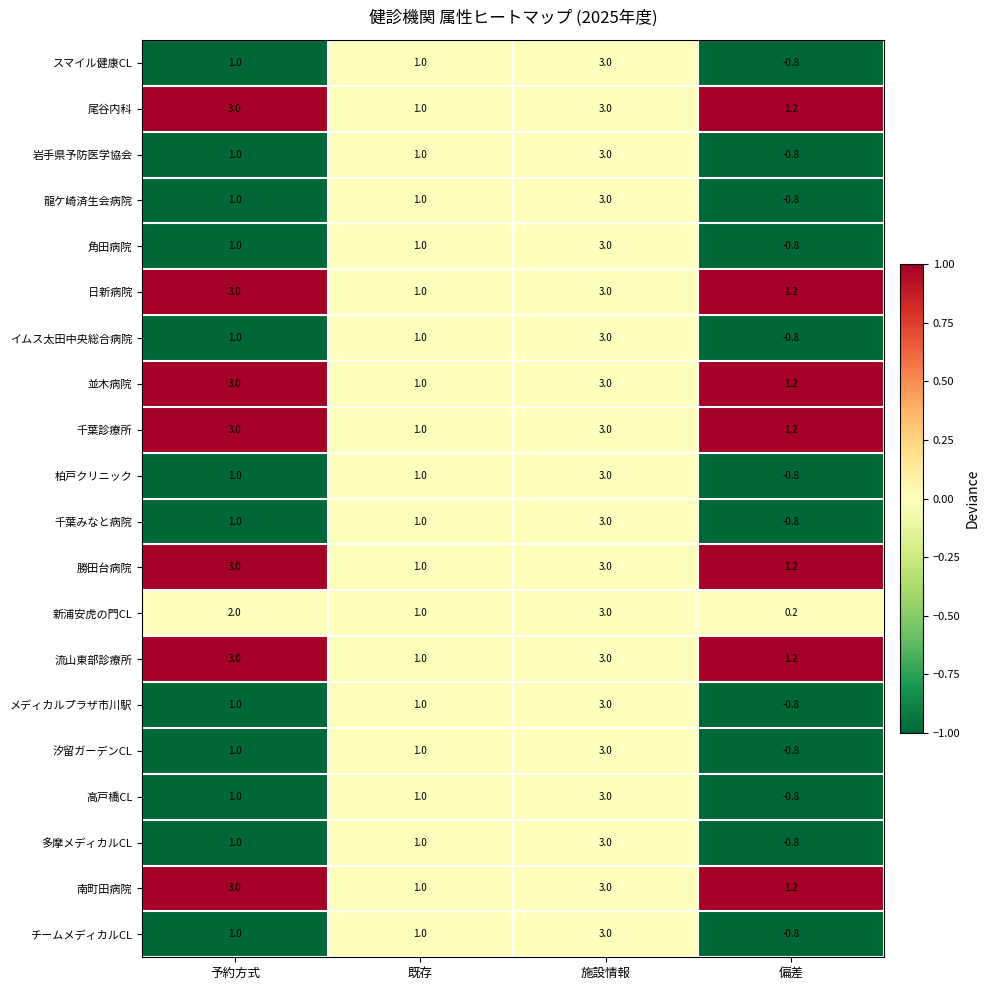

What is the total value across all series at 偏差?

-1.0